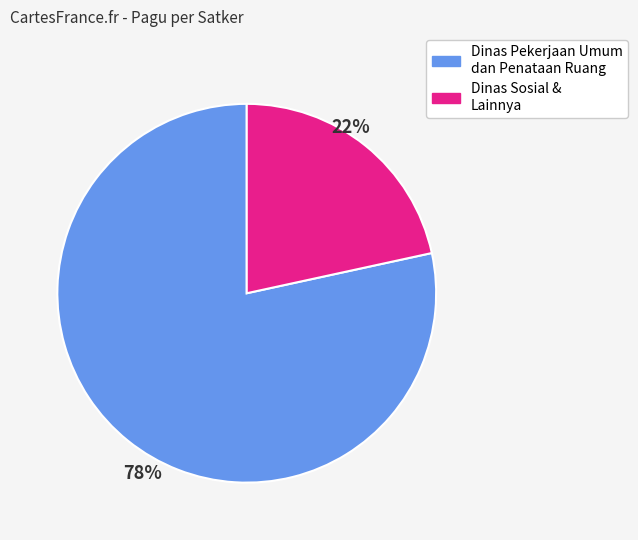

Which slice is the largest?

Dinas Pekerjaan Umum dan Penataan Ruang